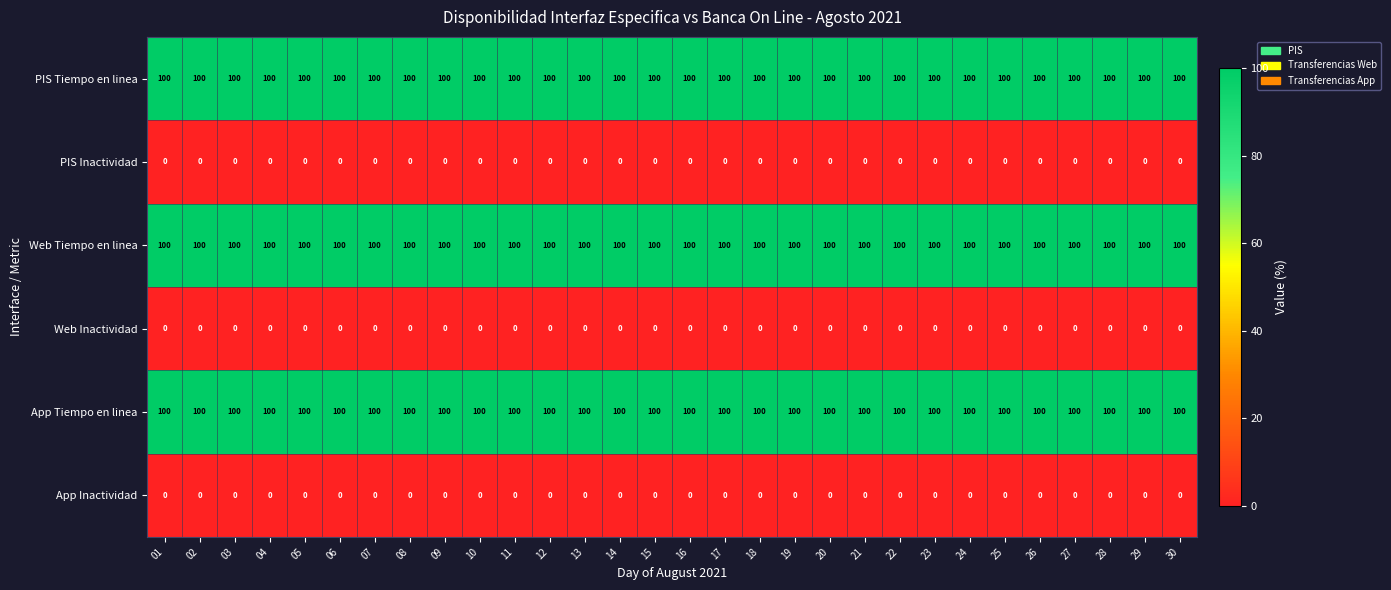

What is the spread (max minus min) of values at 08?

100